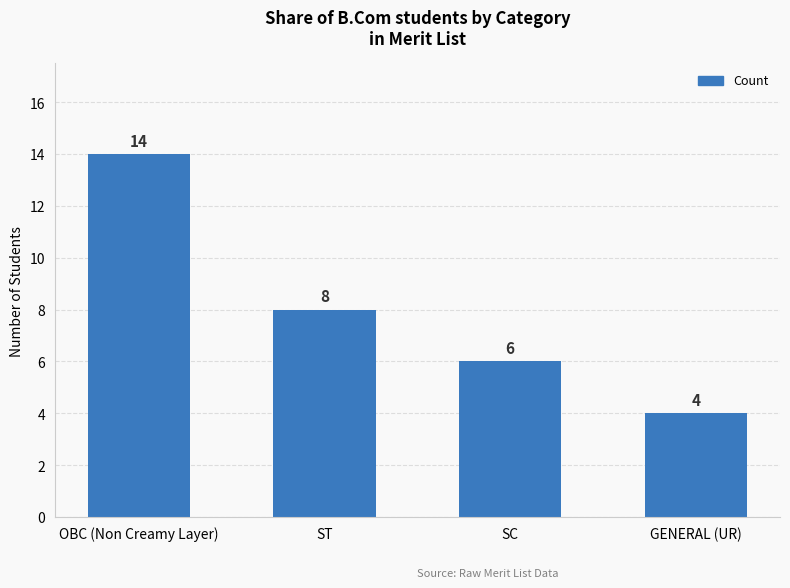

How many bars are there in total?

4